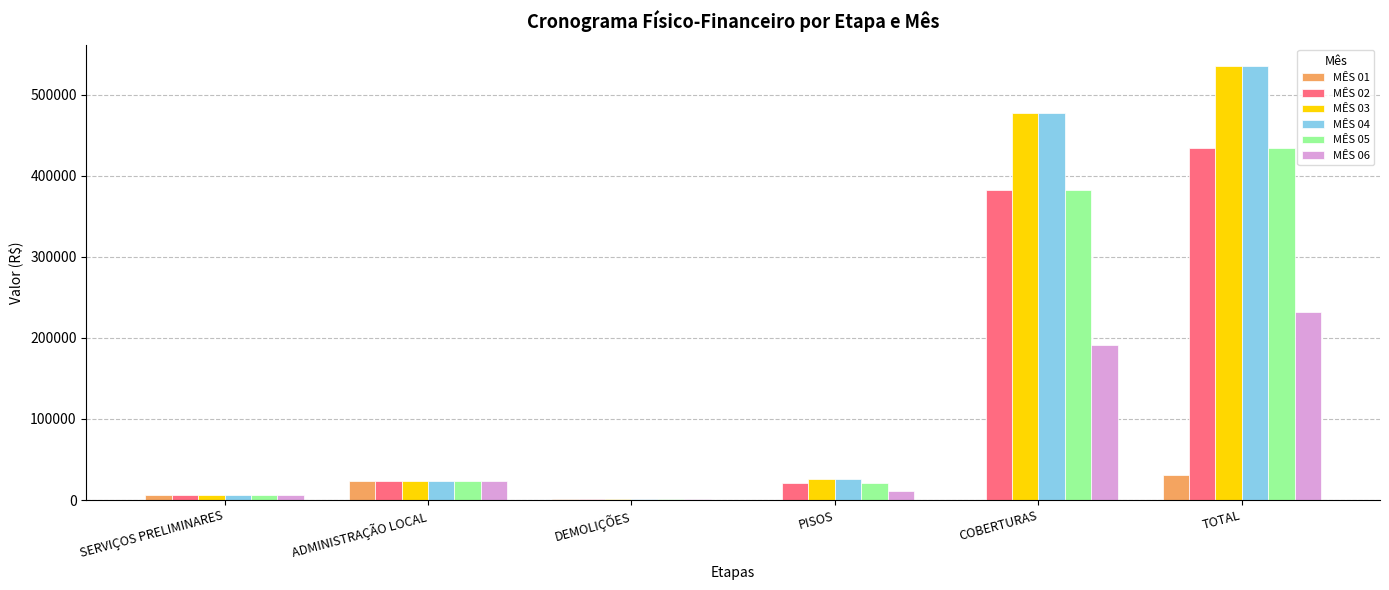

Which series changed the most between ADMINISTRAÇÃO LOCAL and PISOS?

MÊS 01